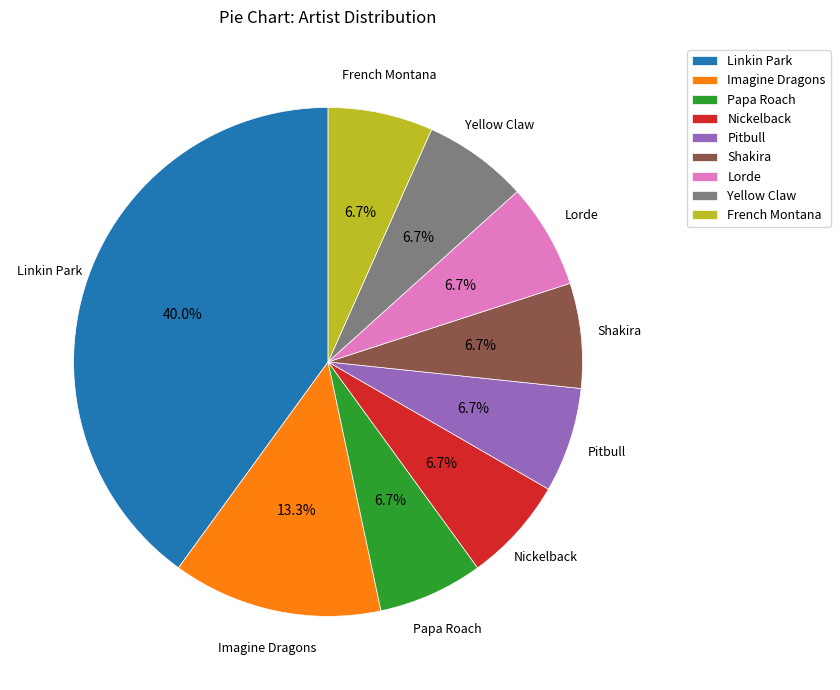

What percentage is the Pitbull slice, to the nearest percent?

7%